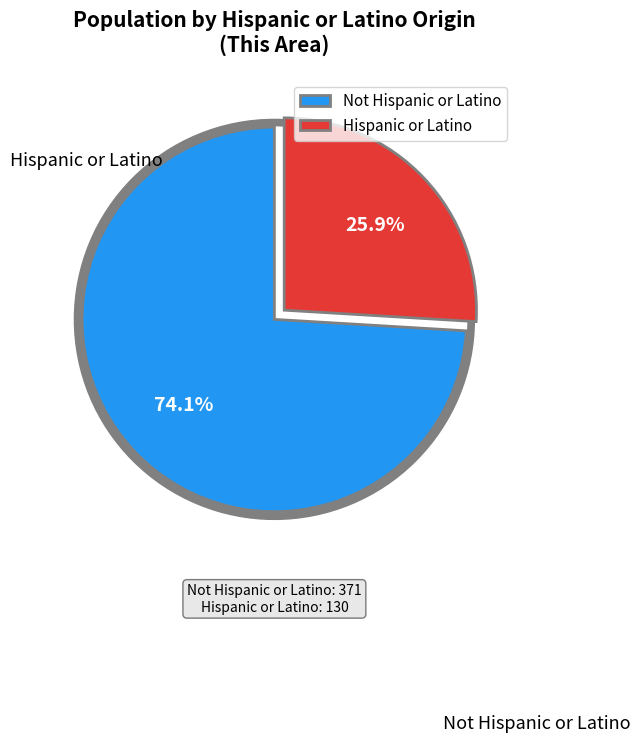

The Hispanic or Latino slice represents 26% of the pie. True or false?

True